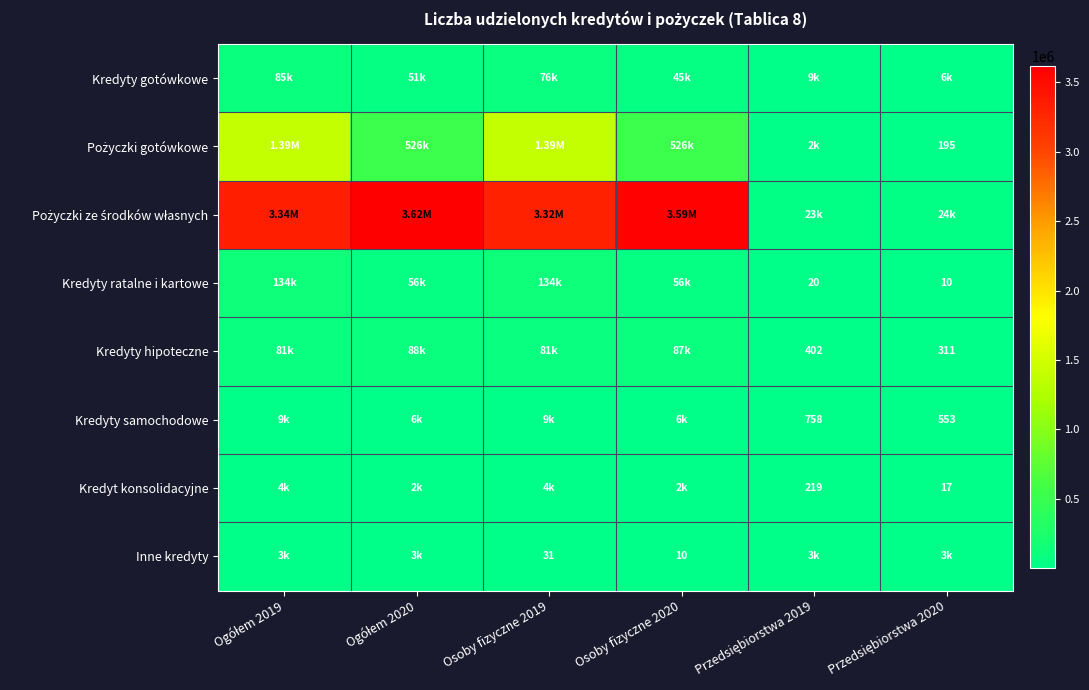

What is the average value of the Pożyczki ze środków własnych series?

2318586